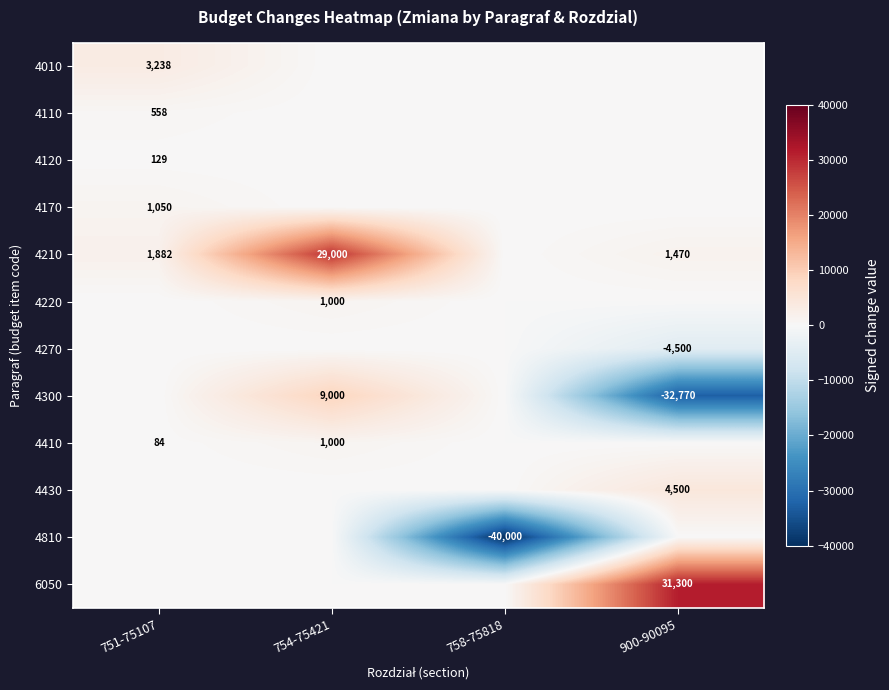

At which category is the sum across all series the highest?

754-75421